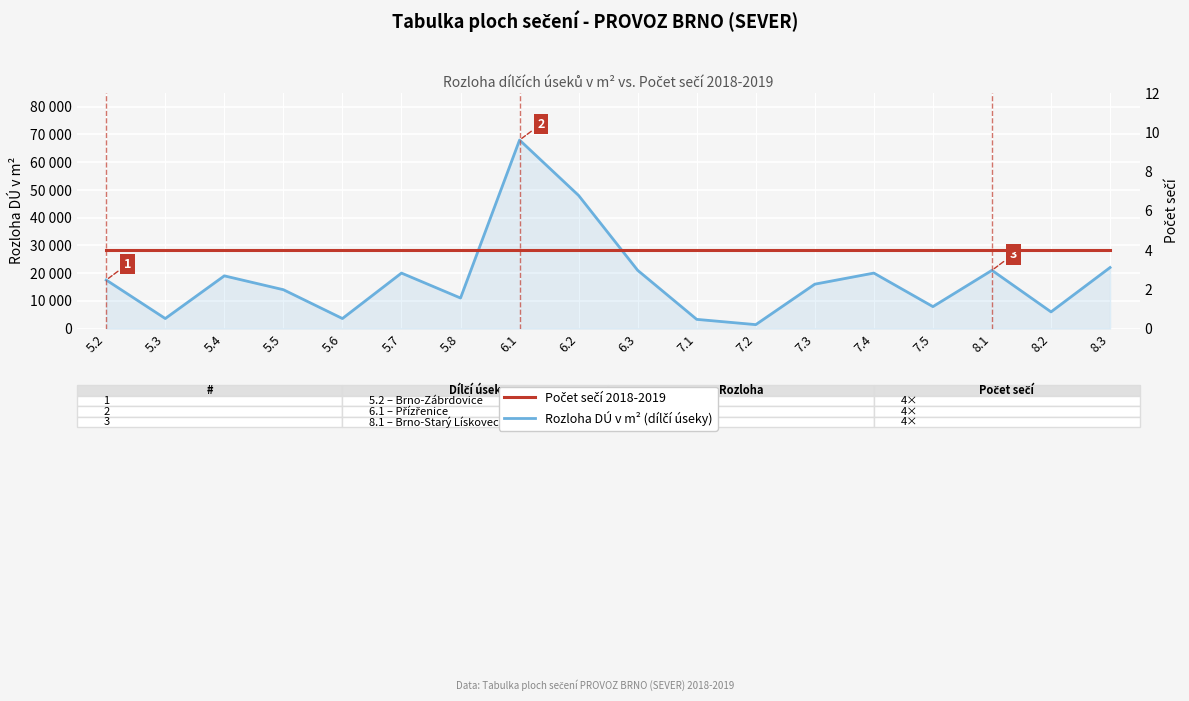

Reading left to right, list all the values displayed in this chart.

Rozloha DÚ v m² (dílčí úseky): 5.2=17500	5.3=3600	5.4=19000	5.5=14000	5.6=3600	5.7=20000	5.8=11000	6.1=68000	6.2=48000	6.3=21000	7.1=3300	7.2=1400	7.3=16000	7.4=20000	7.5=7900	8.1=21000	8.2=6000	8.3=22000
Počet sečí 2018-2019: 5.2=4	5.3=4	5.4=4	5.5=4	5.6=4	5.7=4	5.8=4	6.1=4	6.2=4	6.3=4	7.1=4	7.2=4	7.3=4	7.4=4	7.5=4	8.1=4	8.2=4	8.3=4